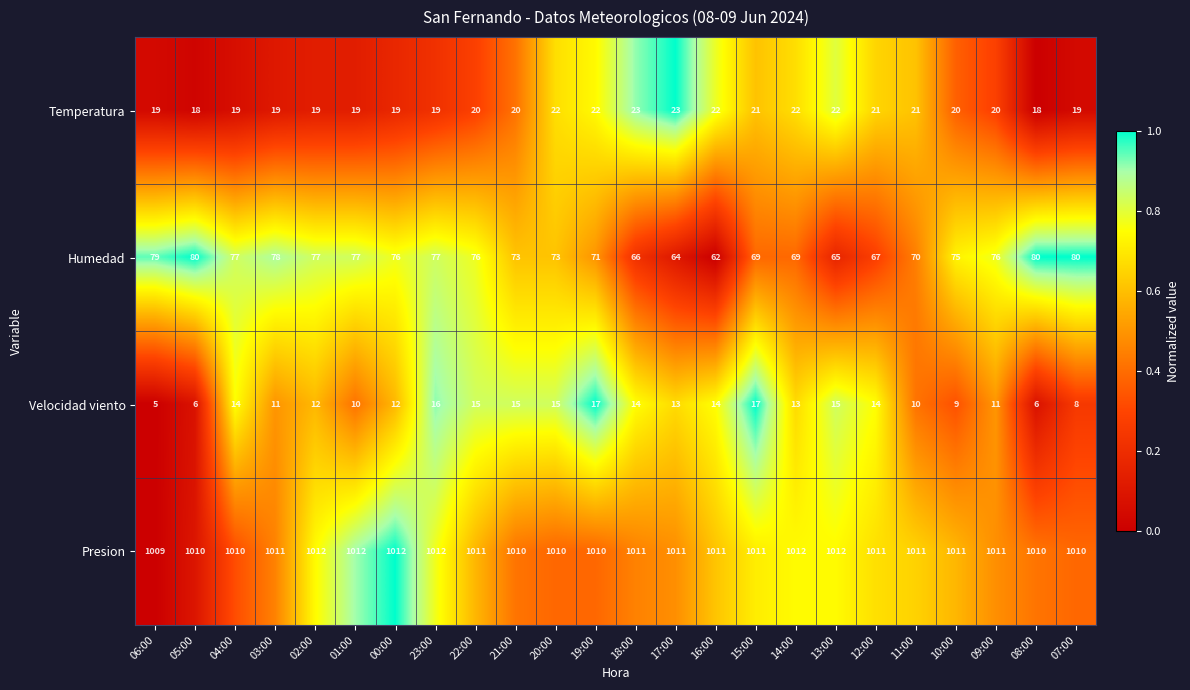

Count the number of data series in this chart.

4